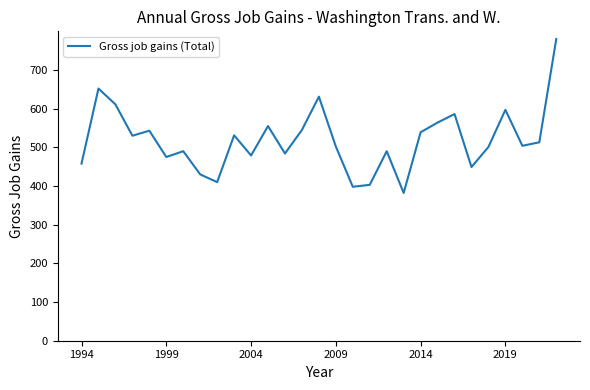

How many interior local peaks (higher than both neighbors) does the data have?

9